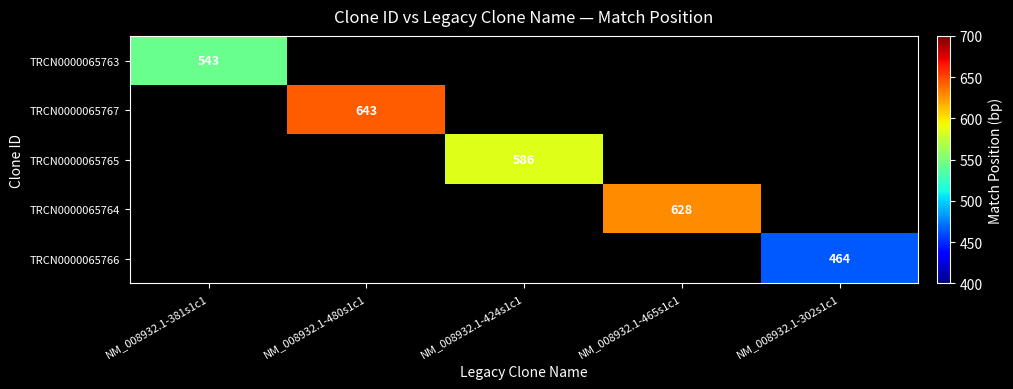

Where is TRCN0000065763 nearest to the value 543?

NM_008932.1-381s1c1